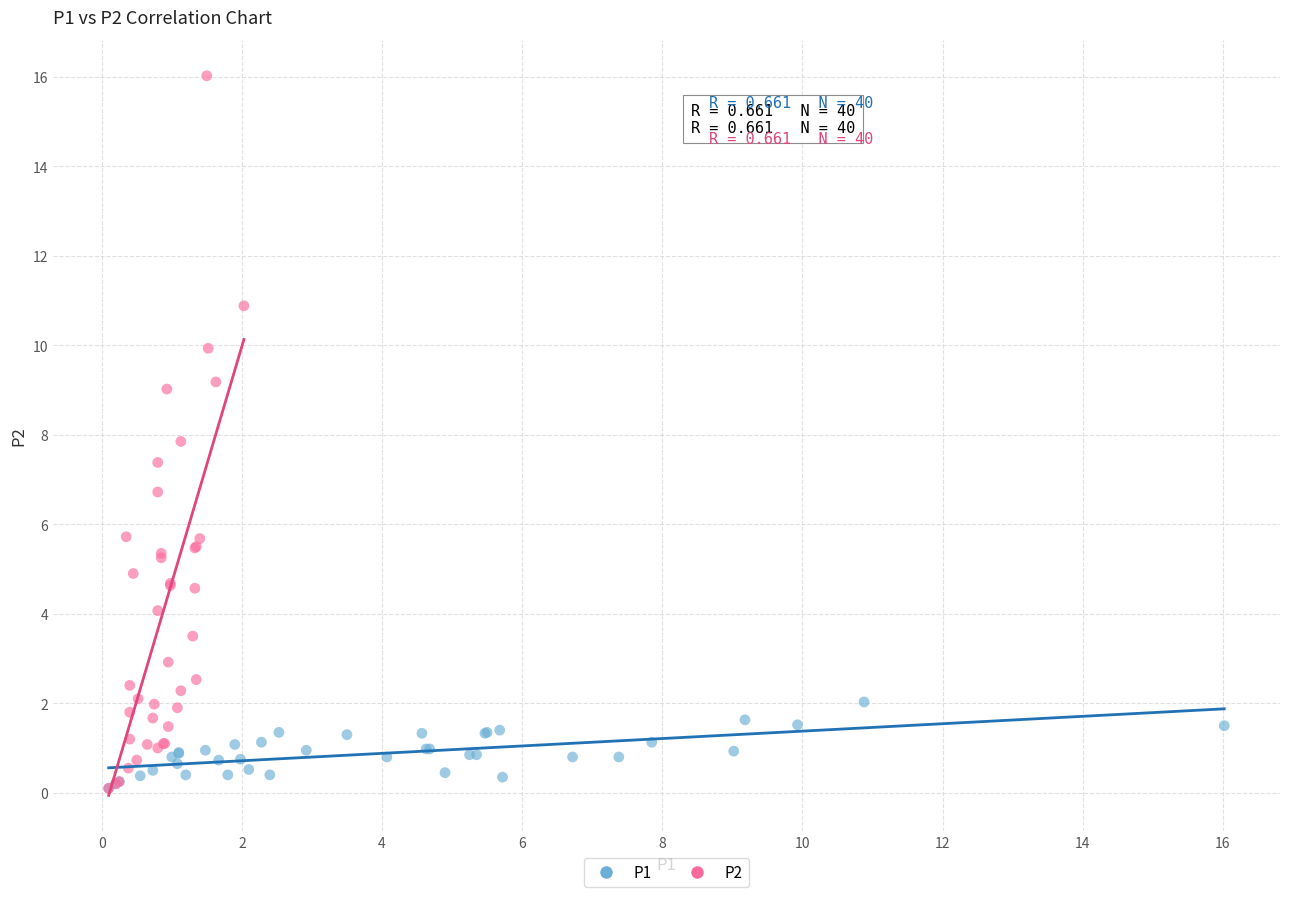

Which series reaches the maximum Y coordinate?

P2